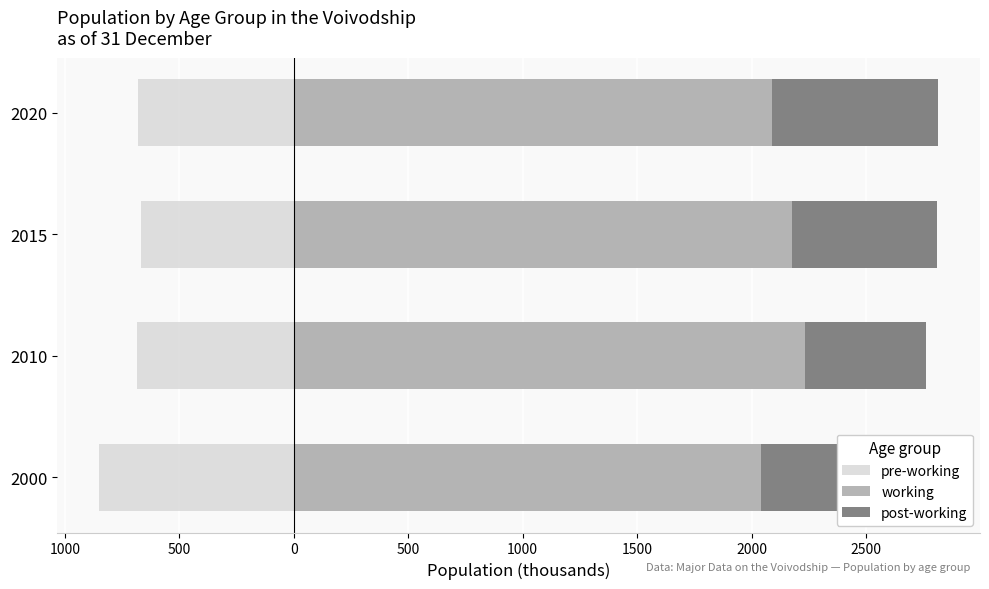

What is the difference between the second highest and second lowest values in the working series?

88.7